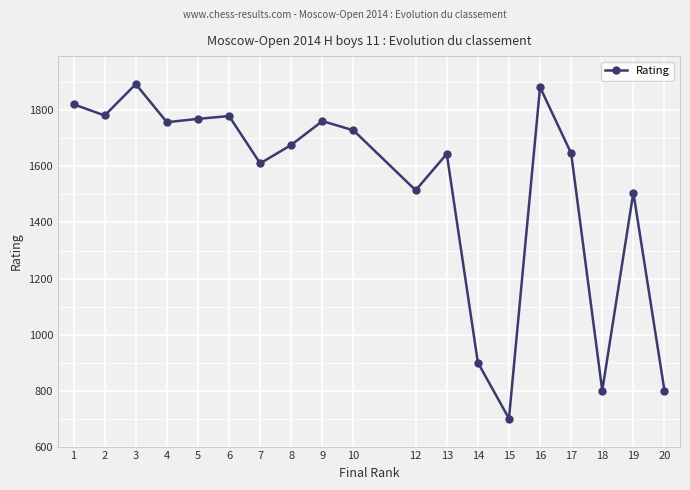

What is the greatest value displayed?

1894